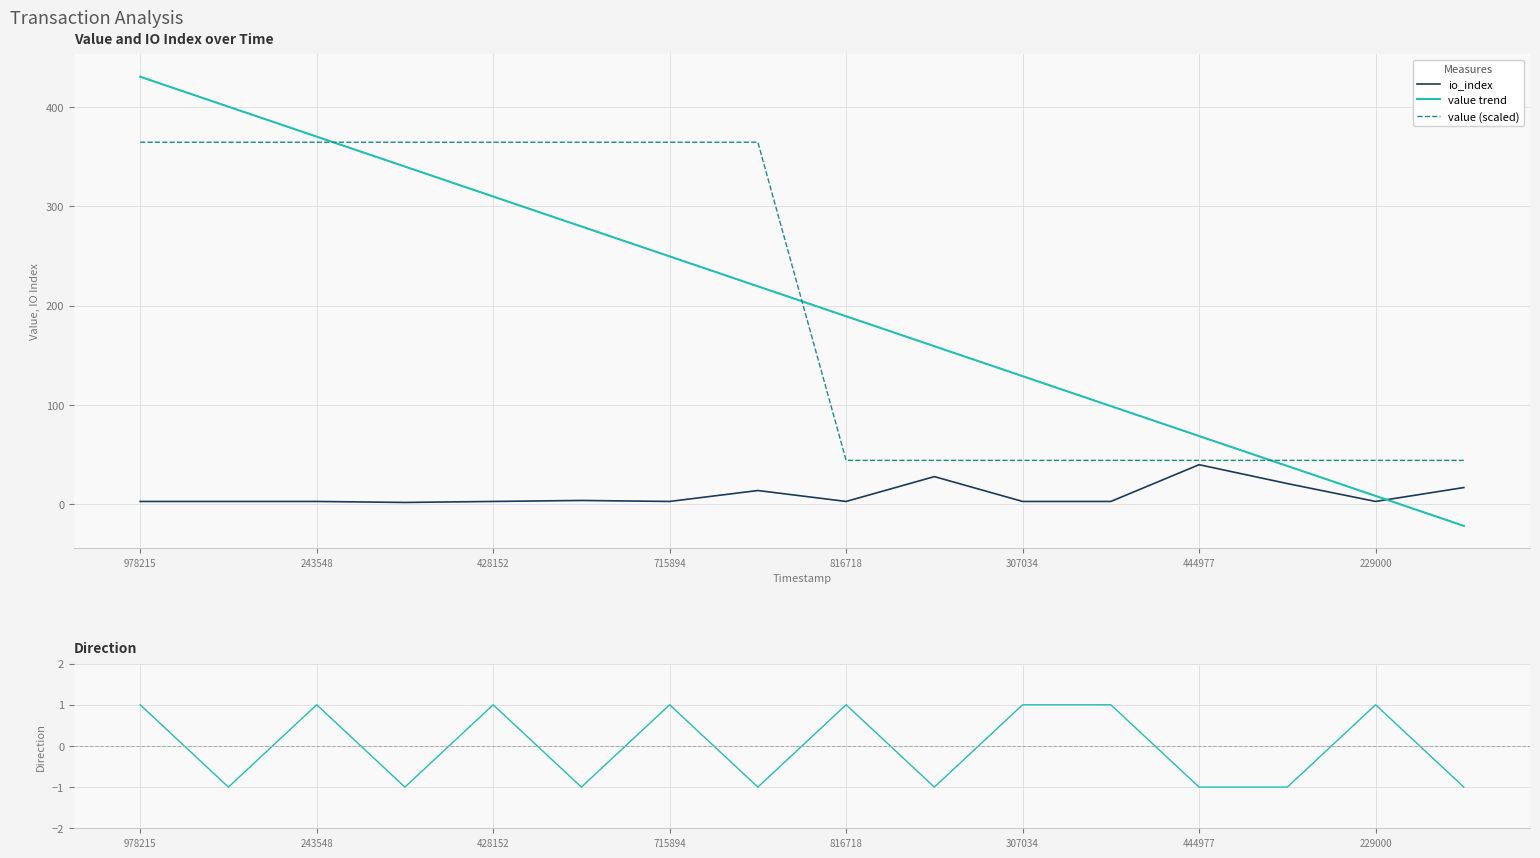

What is the maximum value for io_index?

40.0